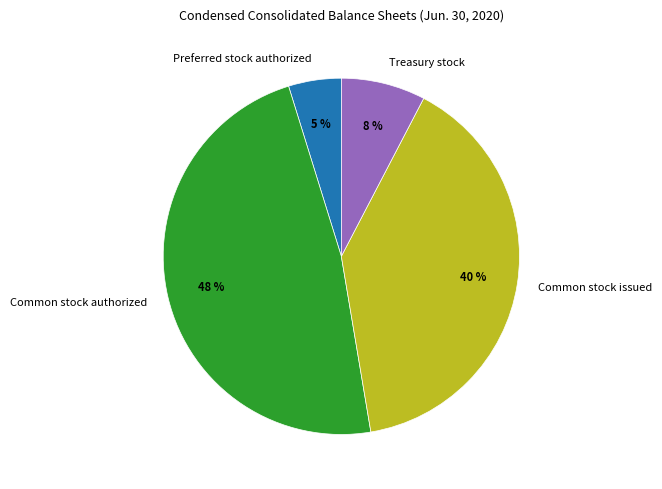

Count the number of slices in the pie.

4